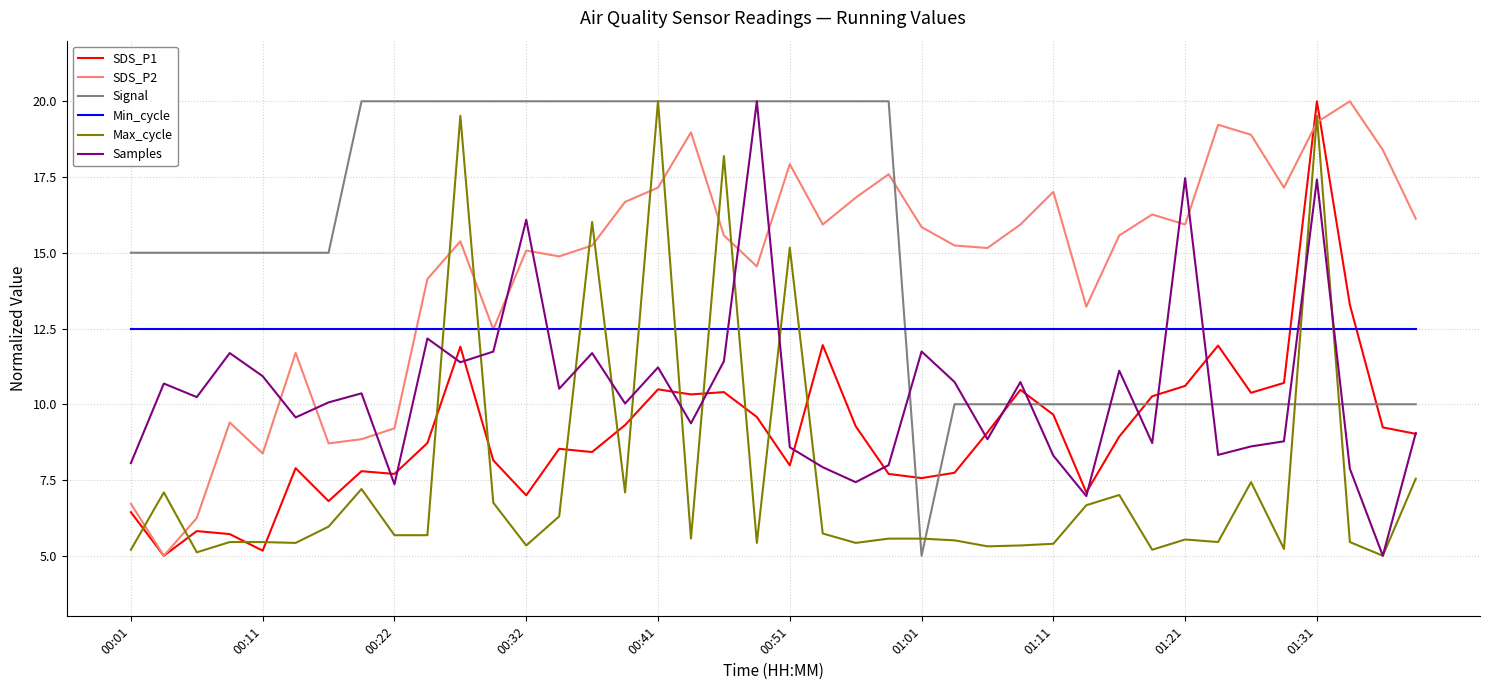

What is the minimum value for SDS_P1?

5.0